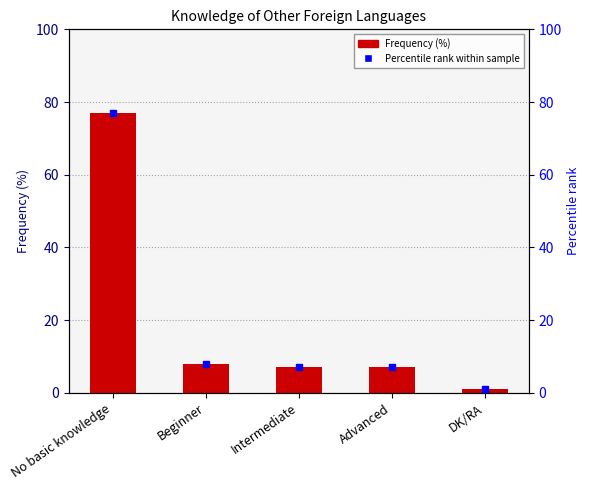

Rank the categories by value from highest to lowest.

No basic knowledge, Beginner, Intermediate, Advanced, DK/RA